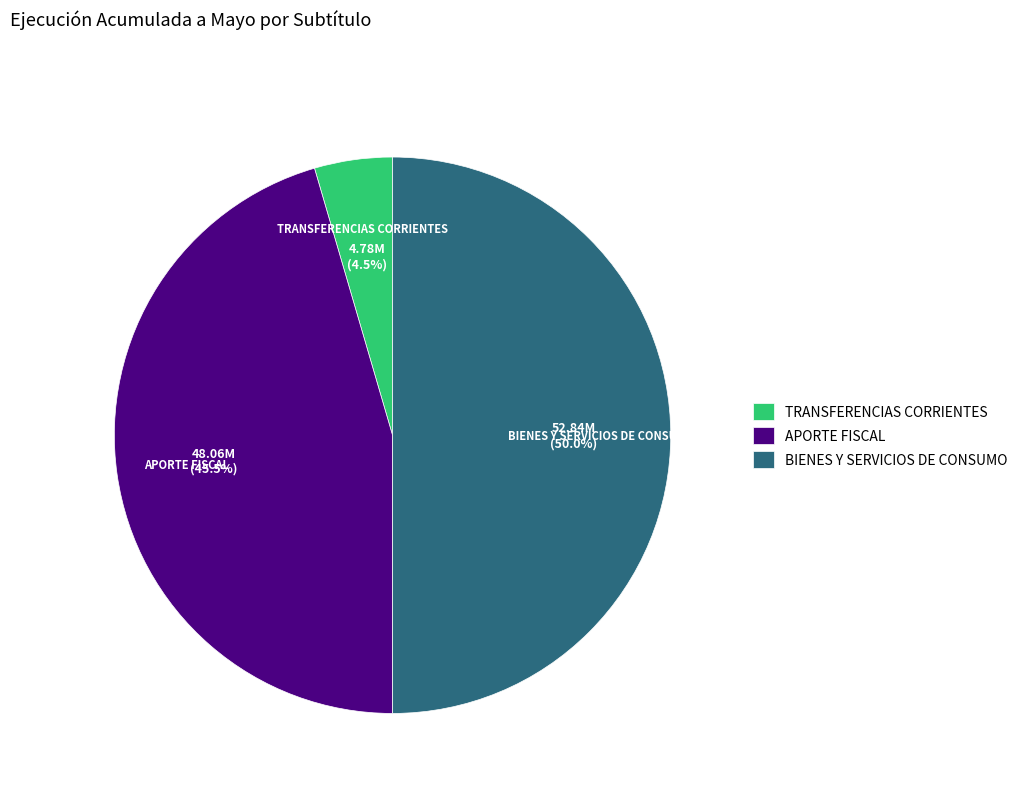

To the nearest percent, what is the average slice percentage?

33%